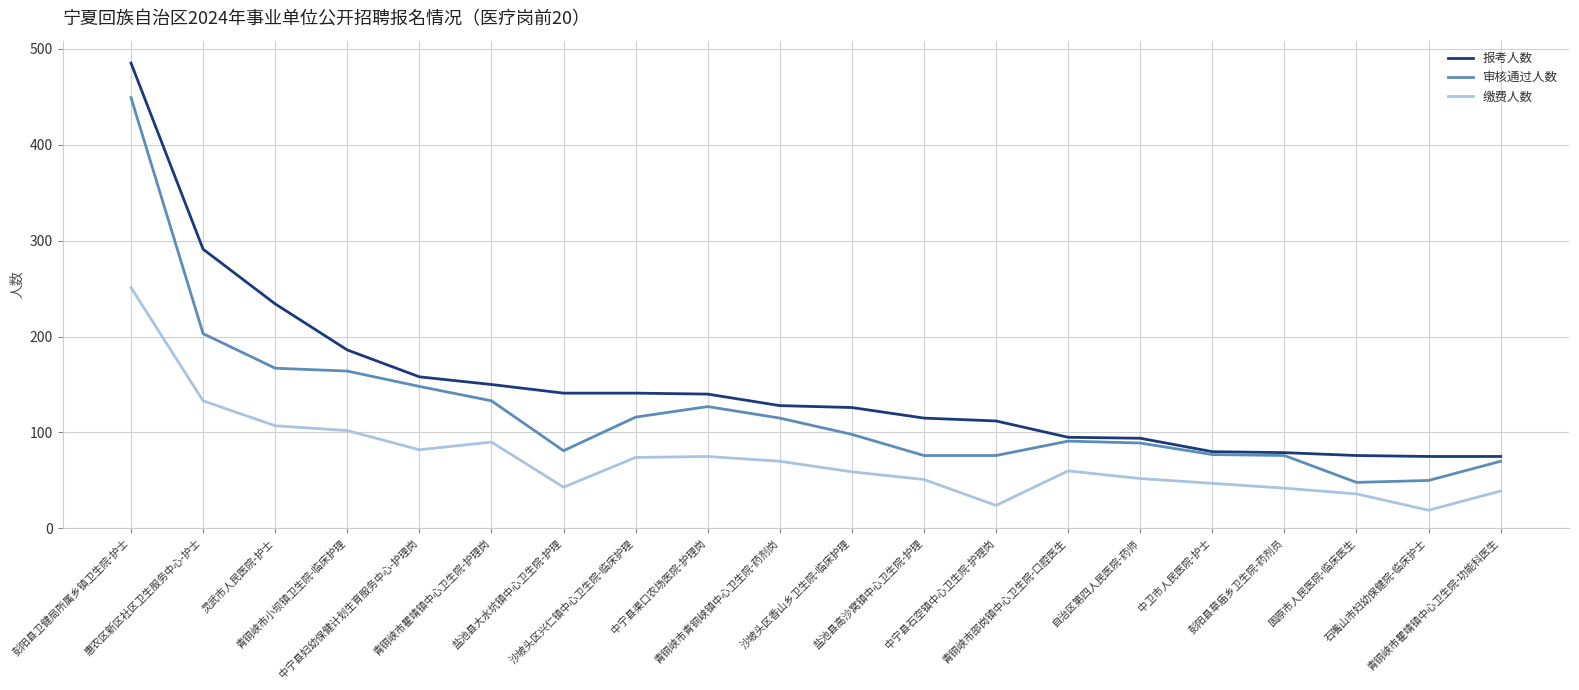

Rank the series by their average value, from highest to lowest.

报考人数, 审核通过人数, 缴费人数